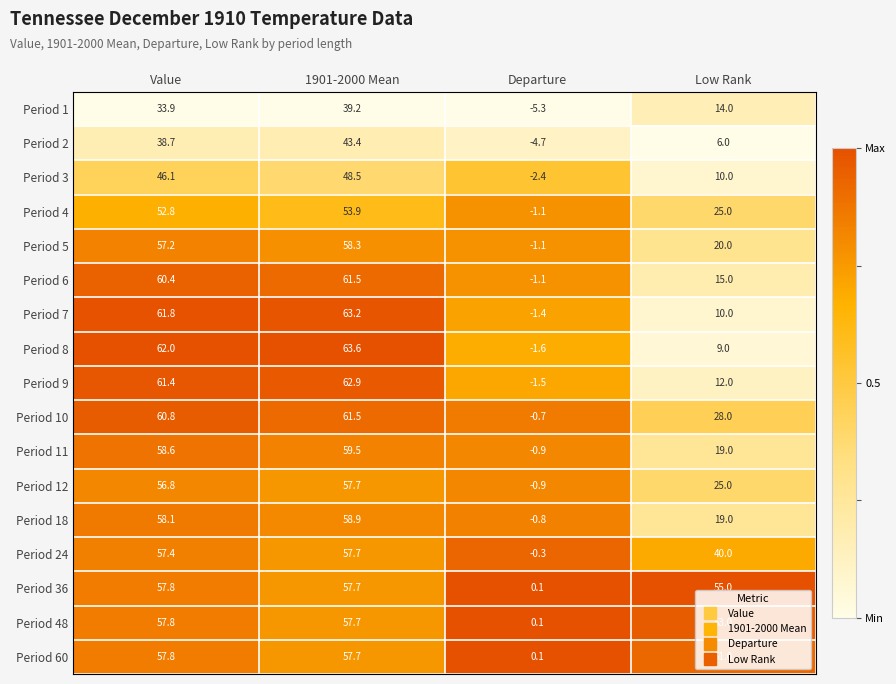

Which series has the largest total across all categories?

Period 36